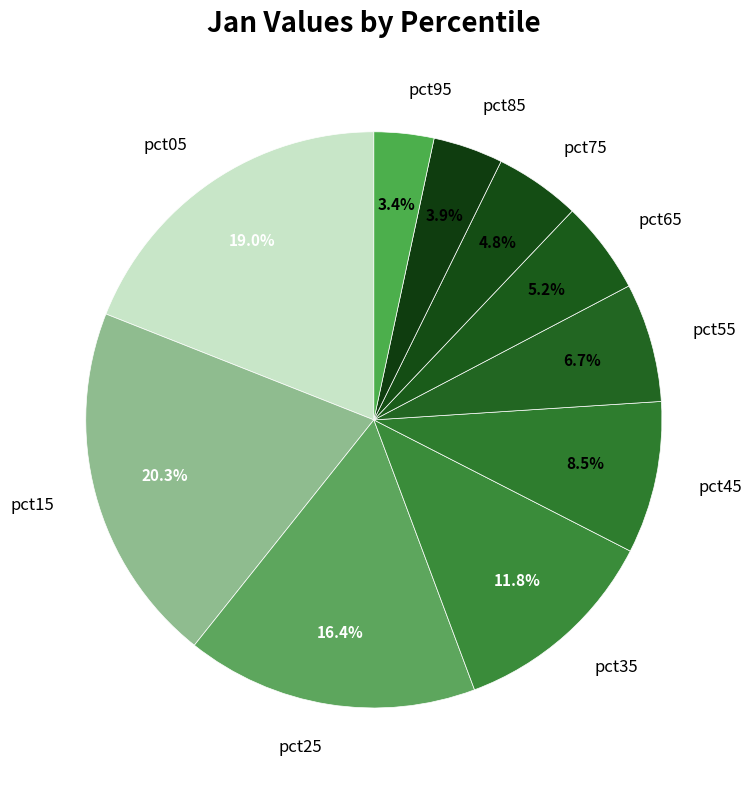

Between pct85 and pct15, which is larger?

pct15